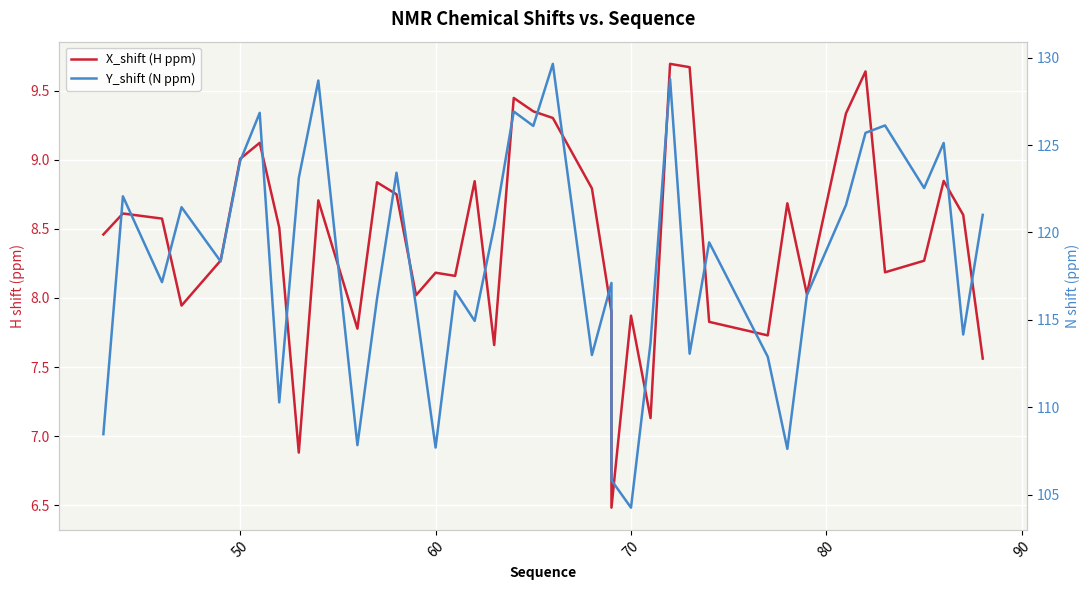

How many data points does each series have?

40